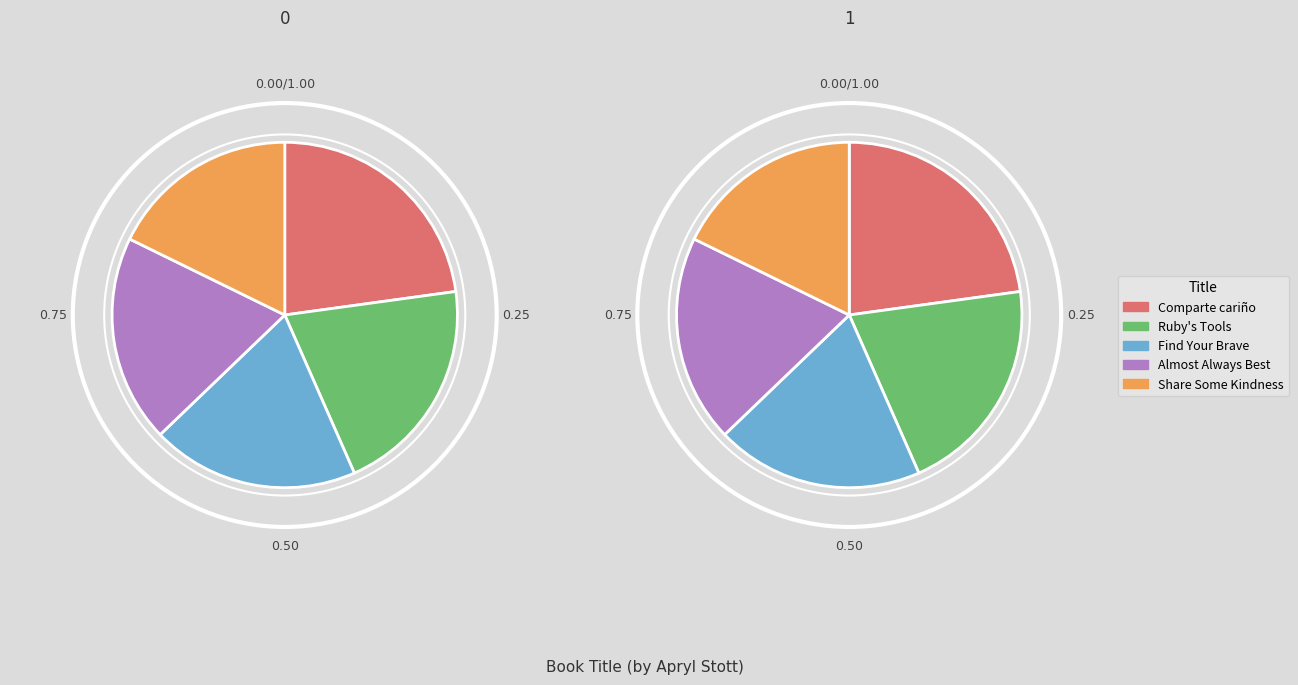

Between Comparte cariño y brinda luz and Share Some Kindness, Bring Some Light, which is larger?

Comparte cariño y brinda luz